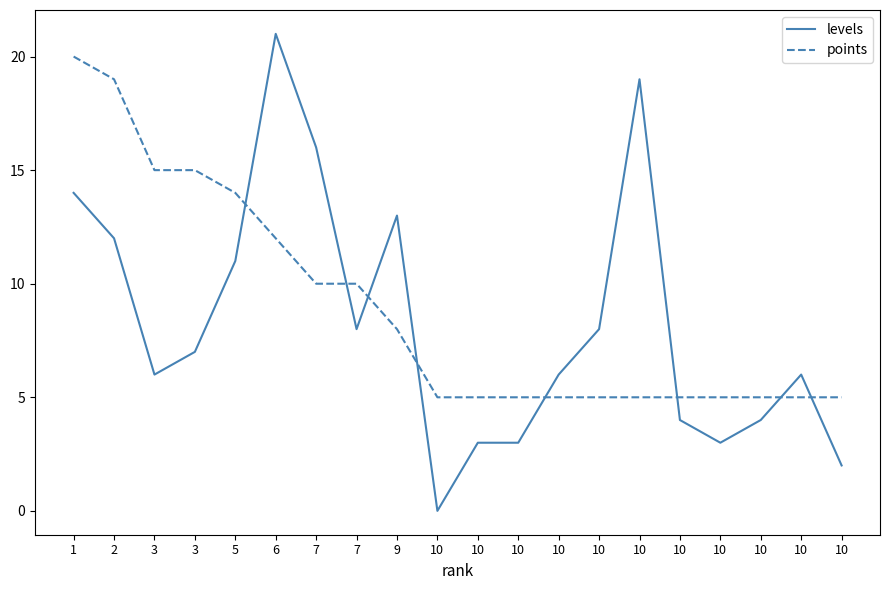

Is it true that points equals 5 at 10?

True